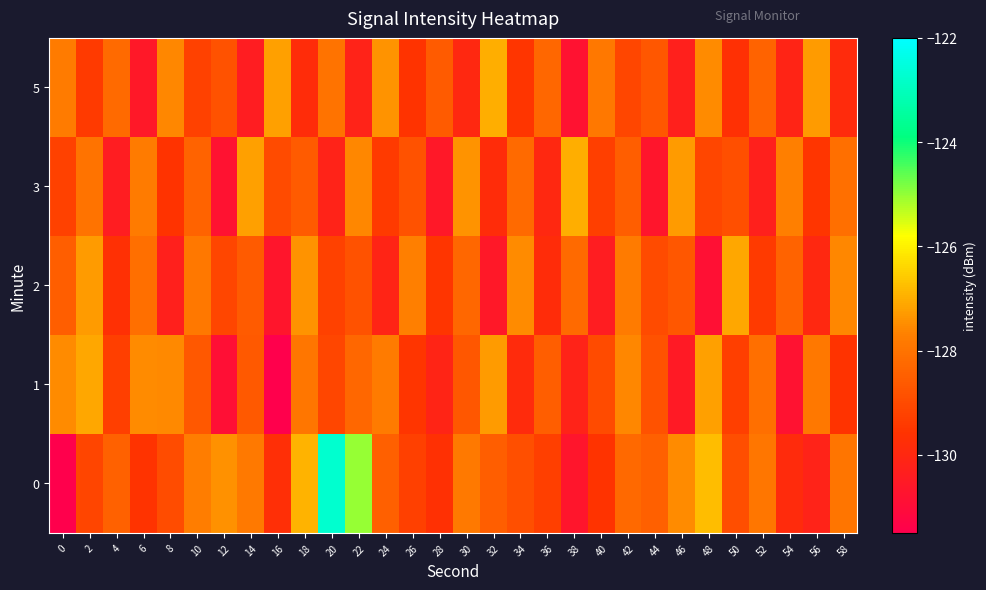

What is the greatest value displayed?

-122.7